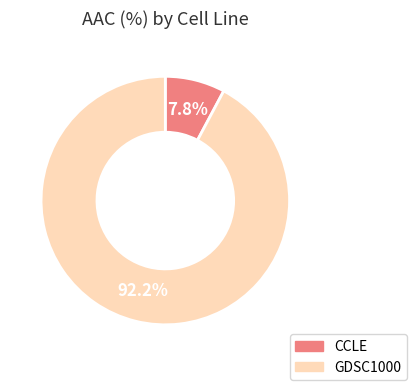

What percentage is the GDSC1000 slice, to the nearest percent?

92%